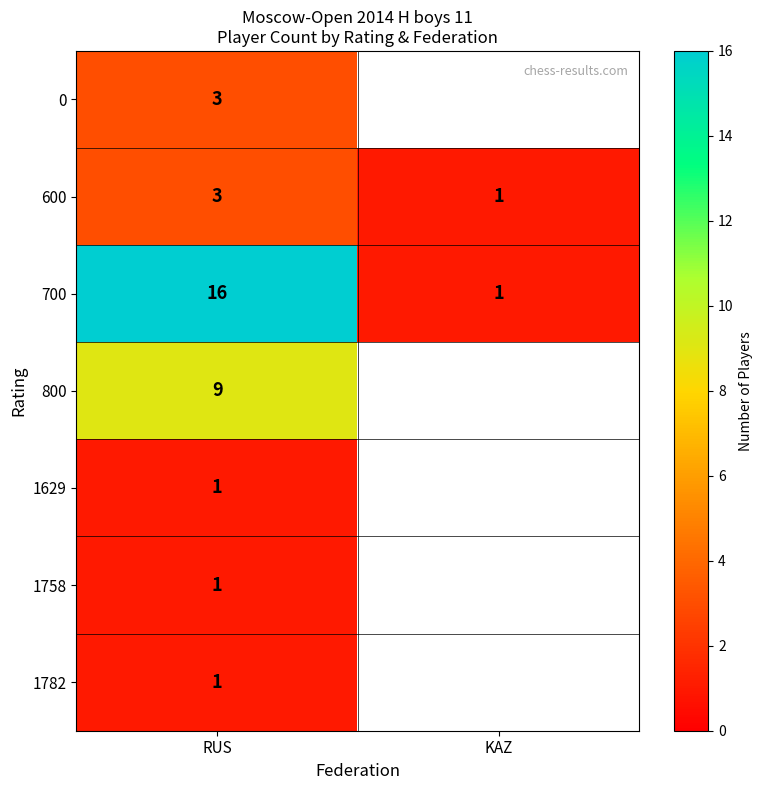

What is the spread (max minus min) of values at RUS?

15